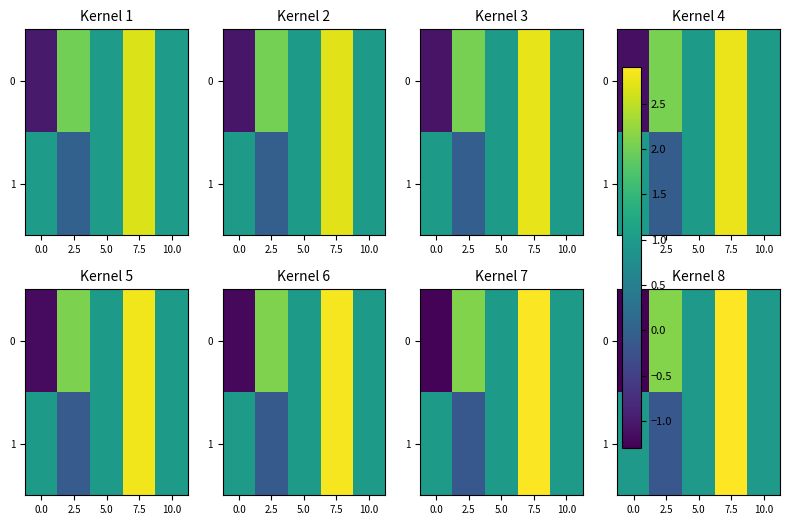

What is the minimum value shown in the chart?

-1.3